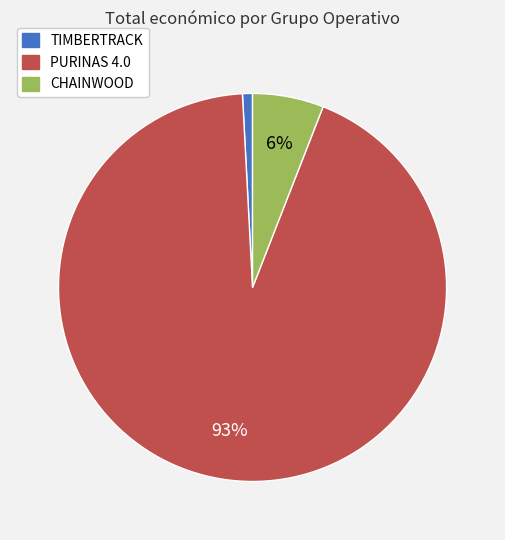

Rank the categories by value from lowest to highest.

TIMBERTRACK, CHAINWOOD, PURINAS 4.0